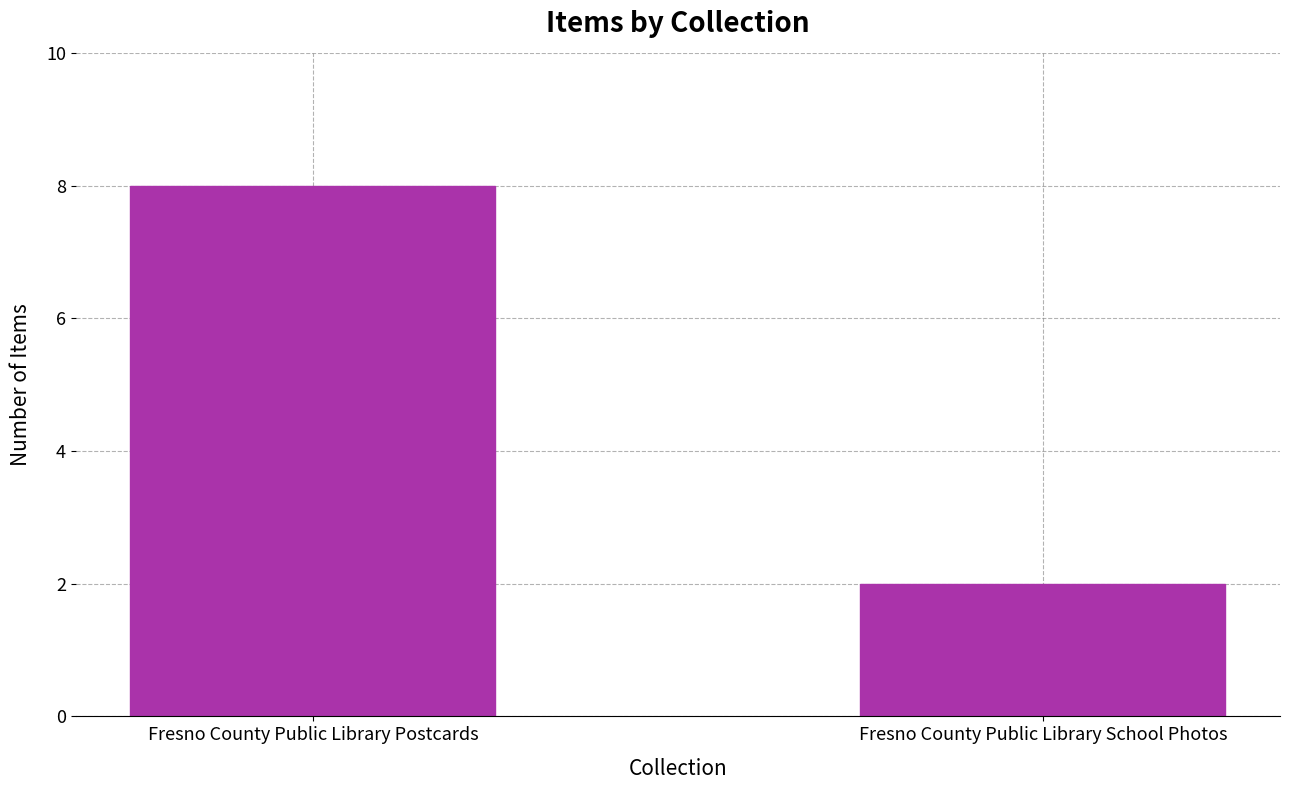

True or false: the data shows 3 at Fresno County Public Library School Photos.

False